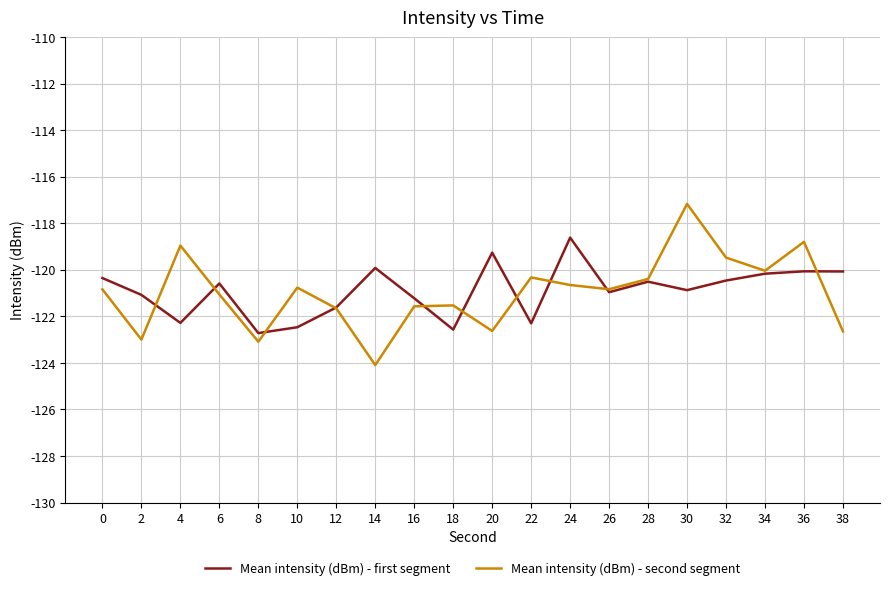

True or false: Mean intensity (dBm) - second segment has more than 0 points higher than both neighbors.

True